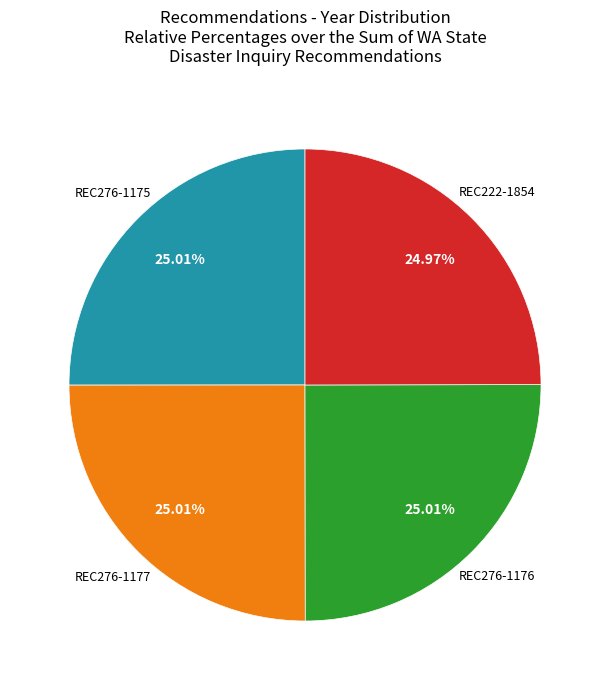

Is there a majority slice in this chart?

No